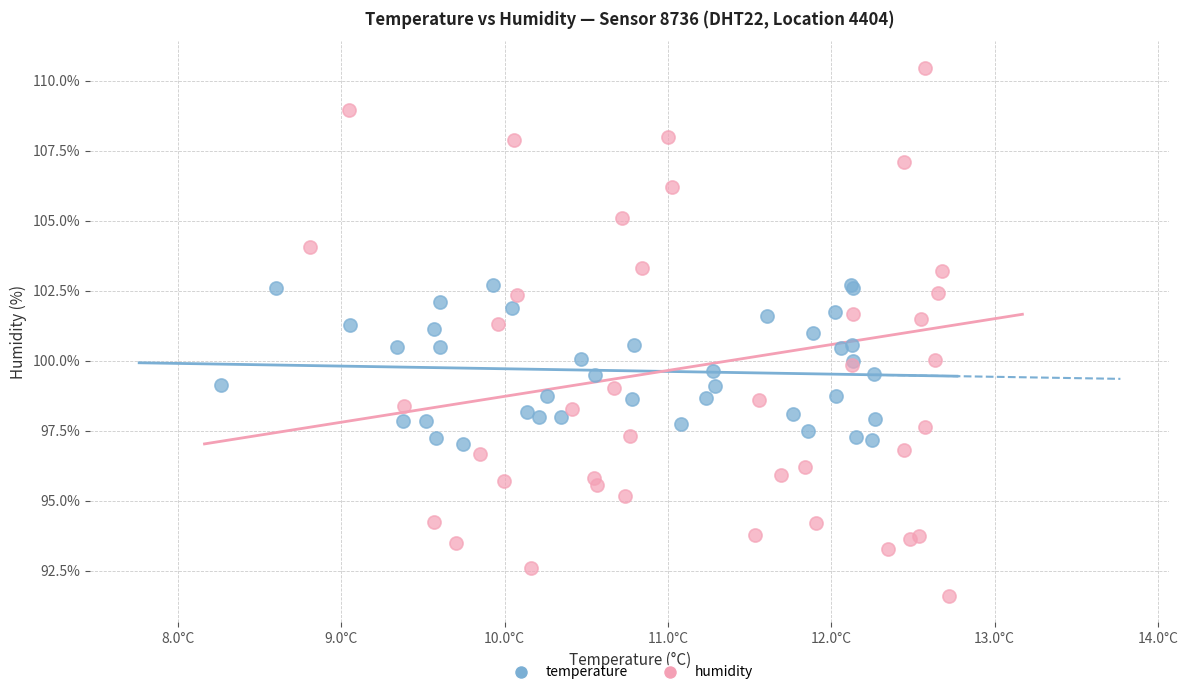

What are all the series names shown in the legend?

temperature, humidity